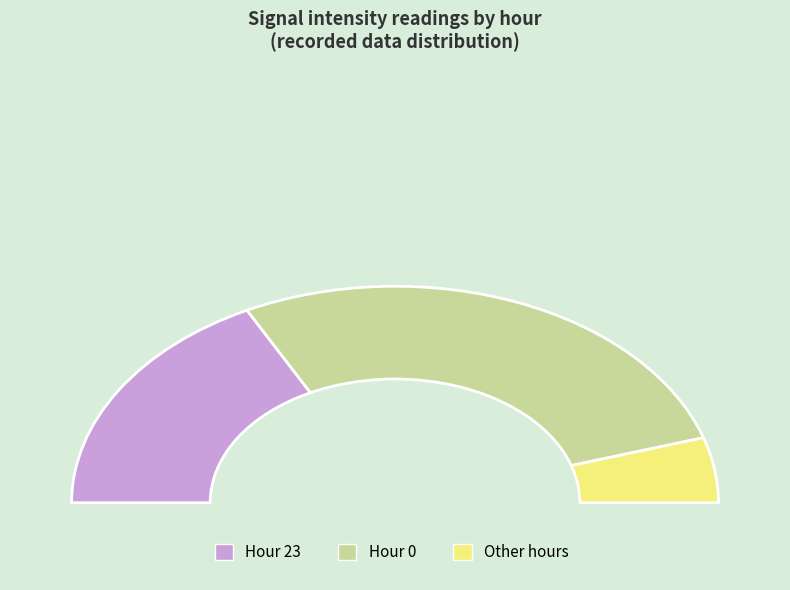

How many segments does this pie chart have?

3